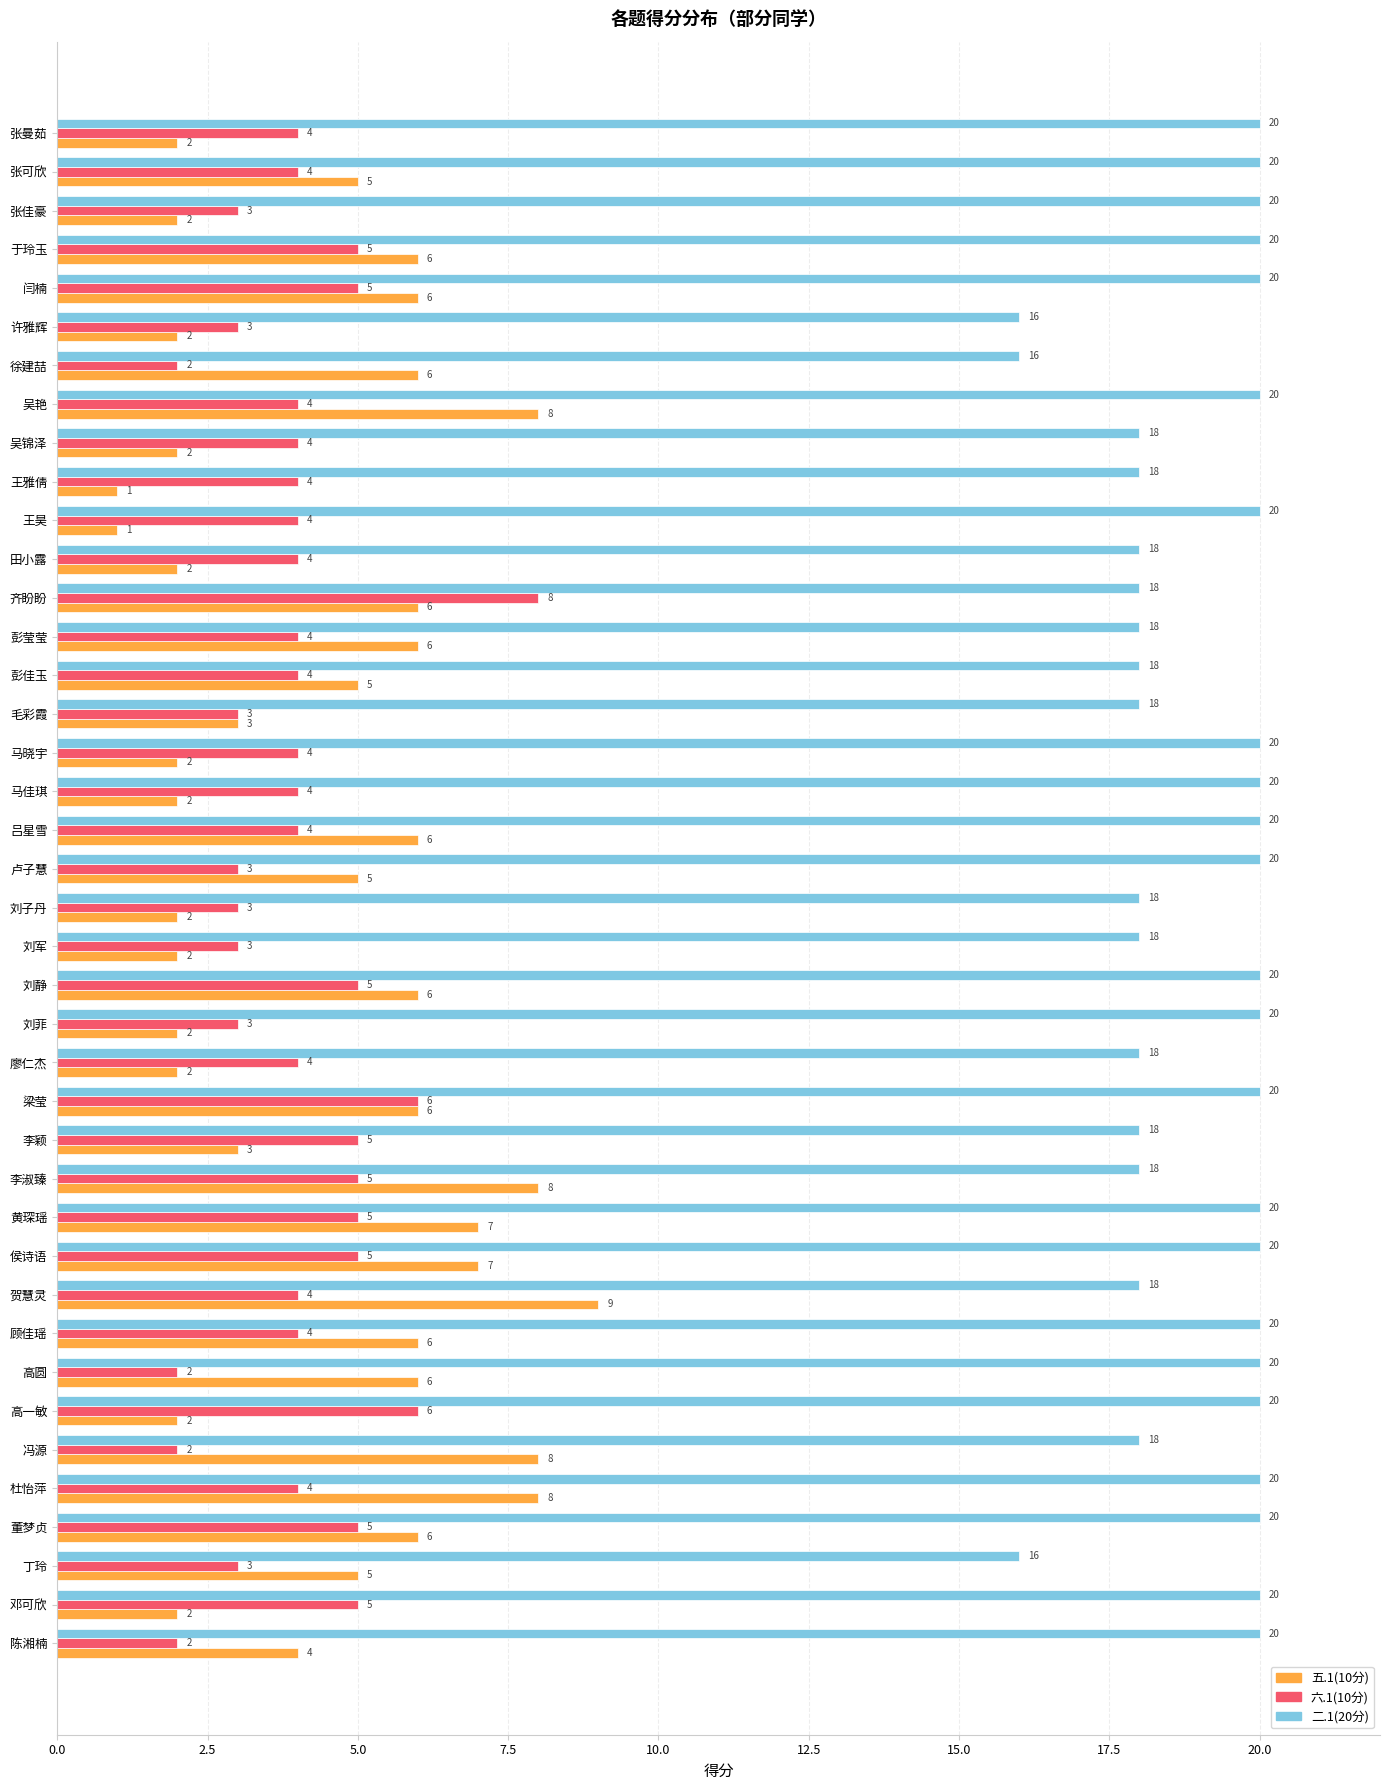

Which series has the widest spread of values?

五.1(10分)